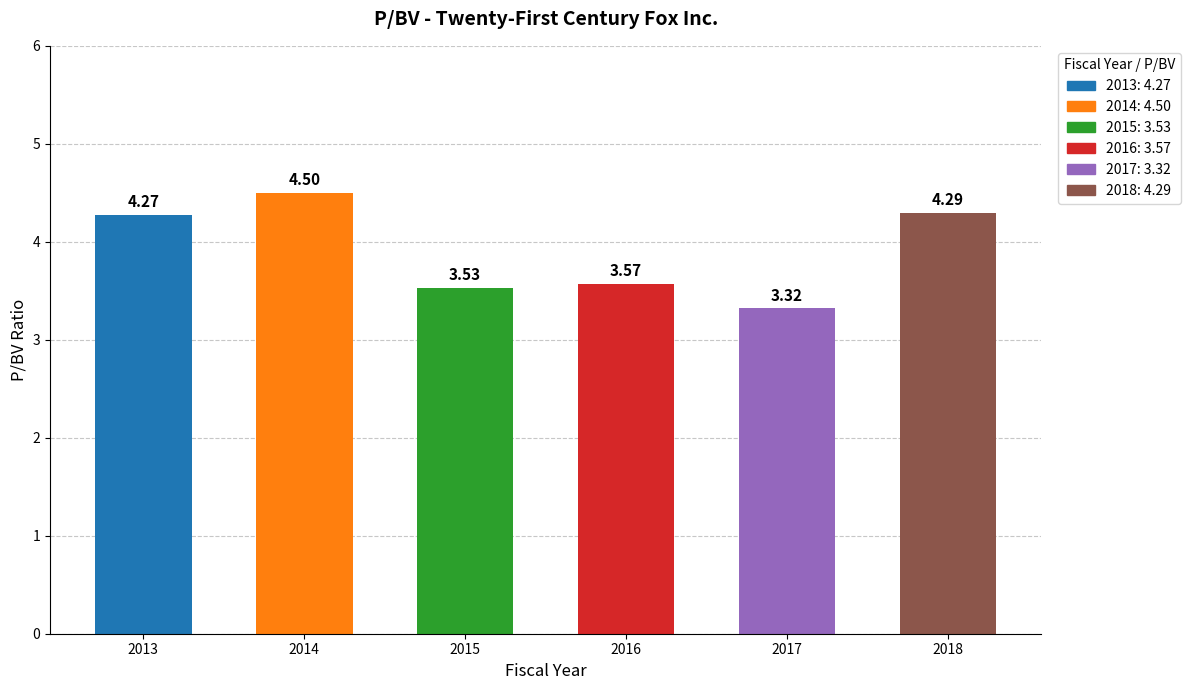

What is the sum of the values at 2016 and 2014?

8.1